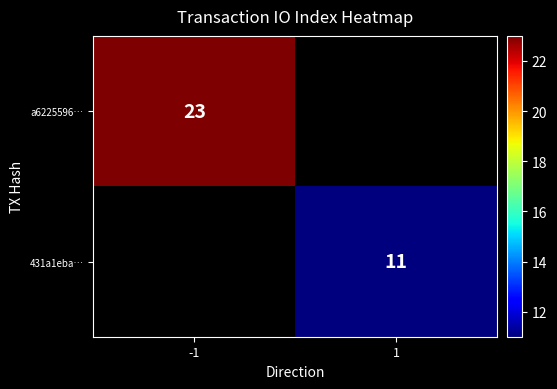

Which label corresponds to the largest value in the chart?

-1